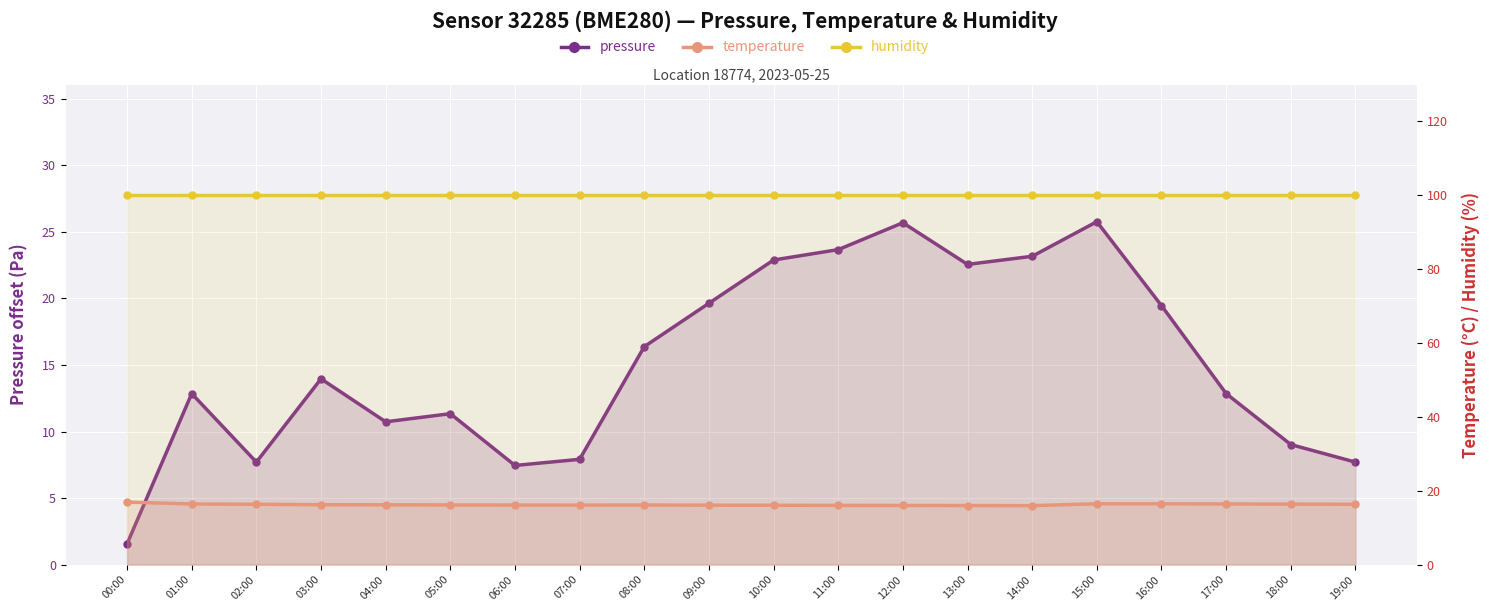

The temperature series shows 25.2 at 18:00. True or false?

False